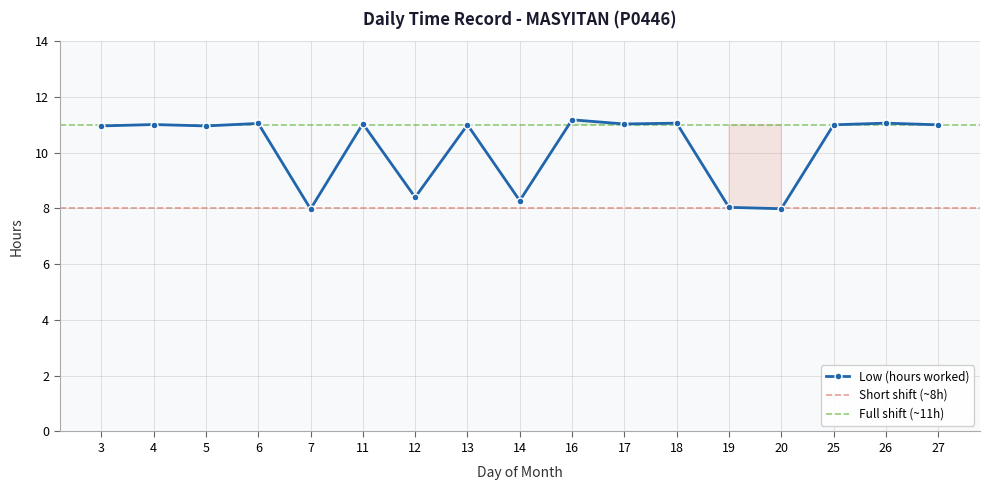

Reading right to left, list all the values displayed in this chart.

11.0	11.1	11.0	8.0	8.0	11.1	11.0	11.2	8.3	11.0	8.4	11.0	8.0	11.1	11.0	11.0	11.0